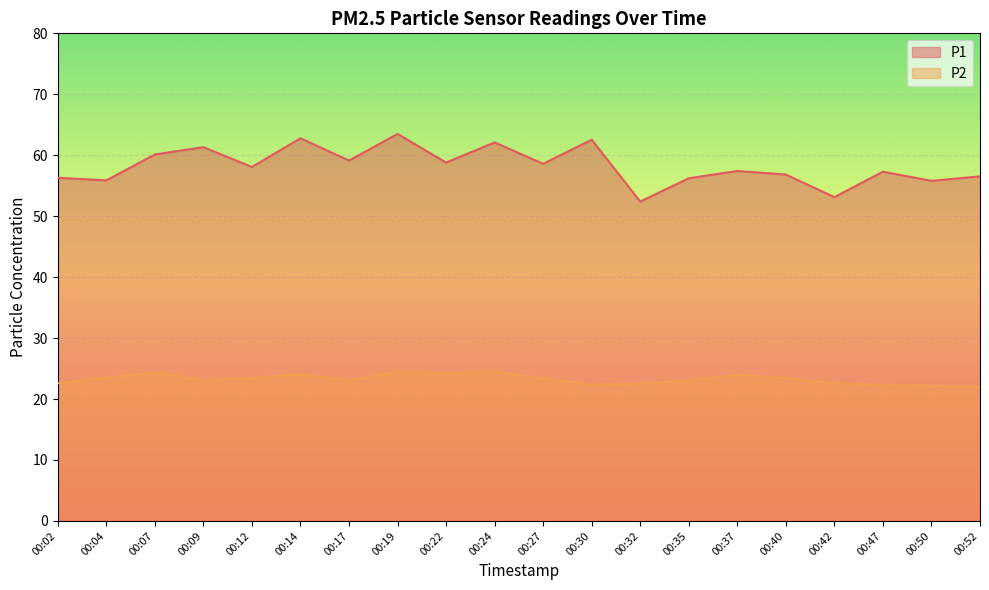

Between 00:09 and 00:17, which series saw the biggest shift?

P1